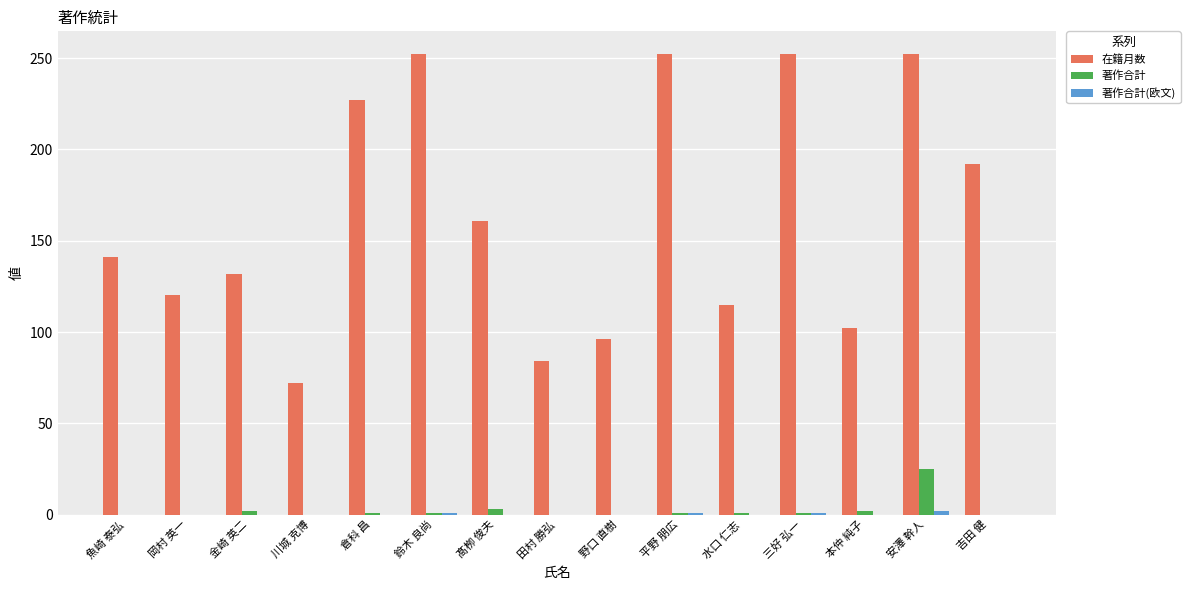

True or false: 在籍月数 has a value of 170 at 岡村 英一.

False